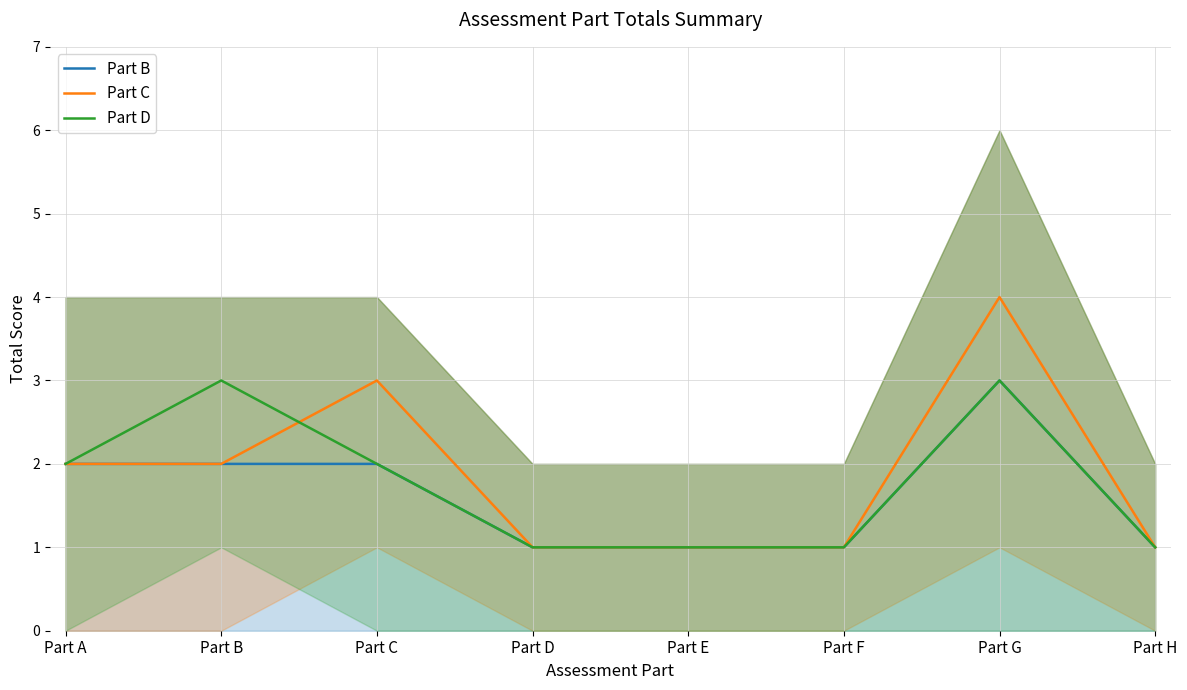

At which label is Part D closest to 2?

Part A